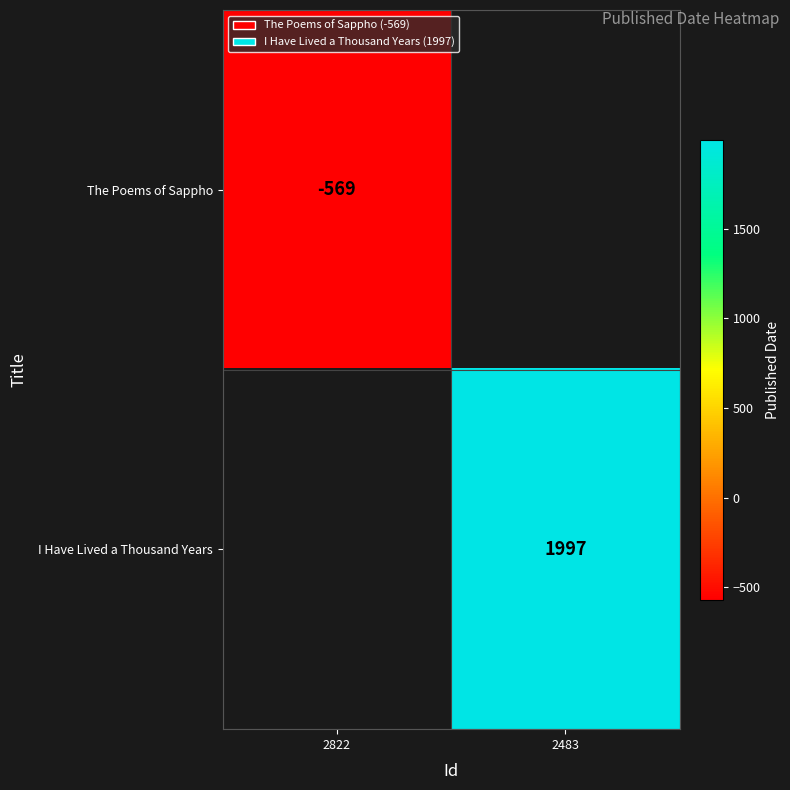

The value of I Have Lived a Thousand Years at 2483 is 431. True or false?

False